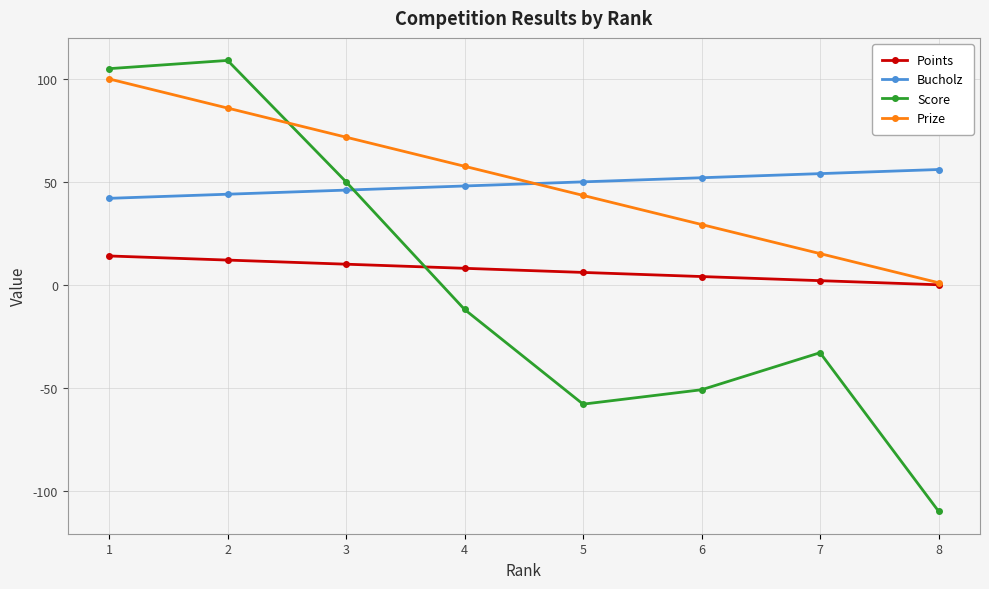

What is the greatest value displayed?

109.0